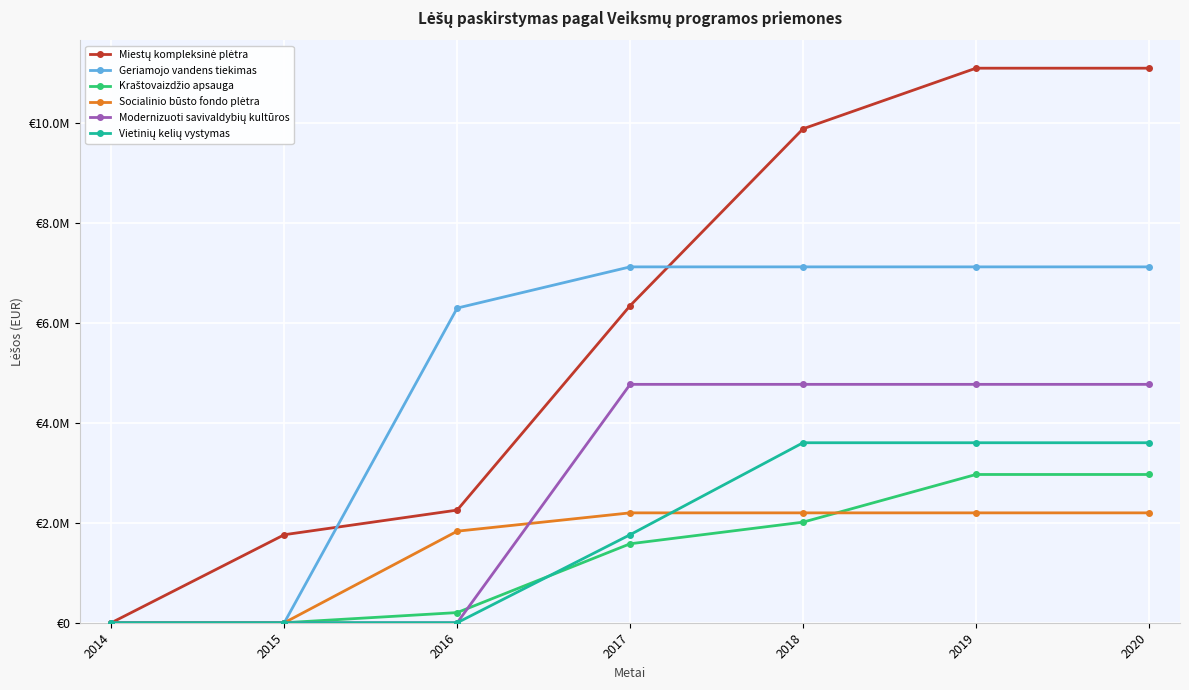

Does the chart have visible grid lines?

Yes